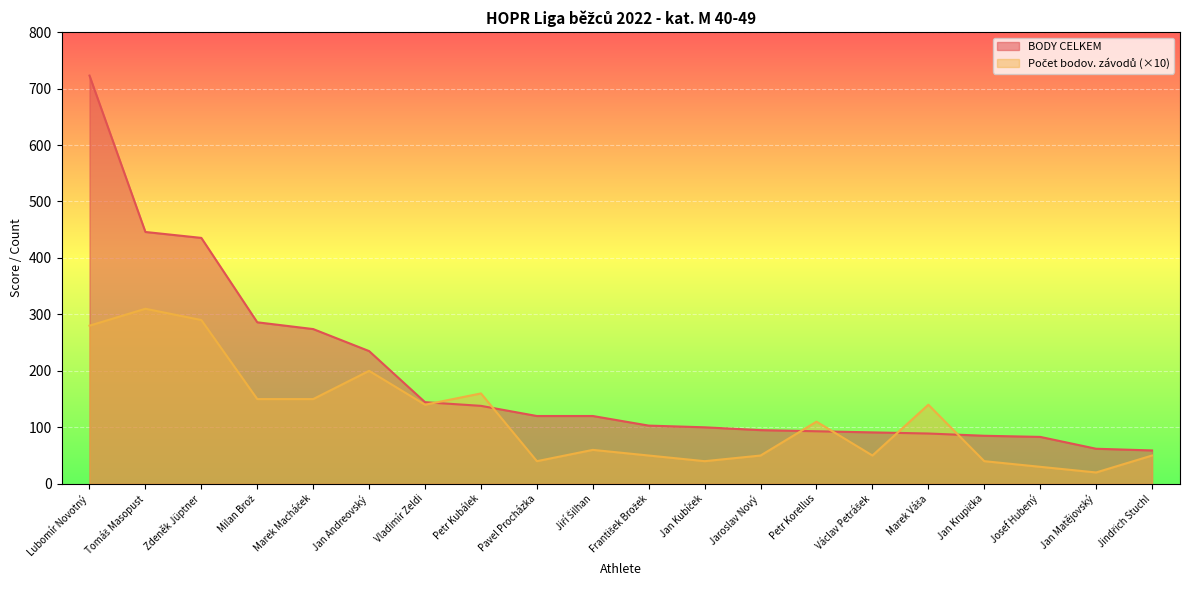

How many lines are shown in the chart?

2